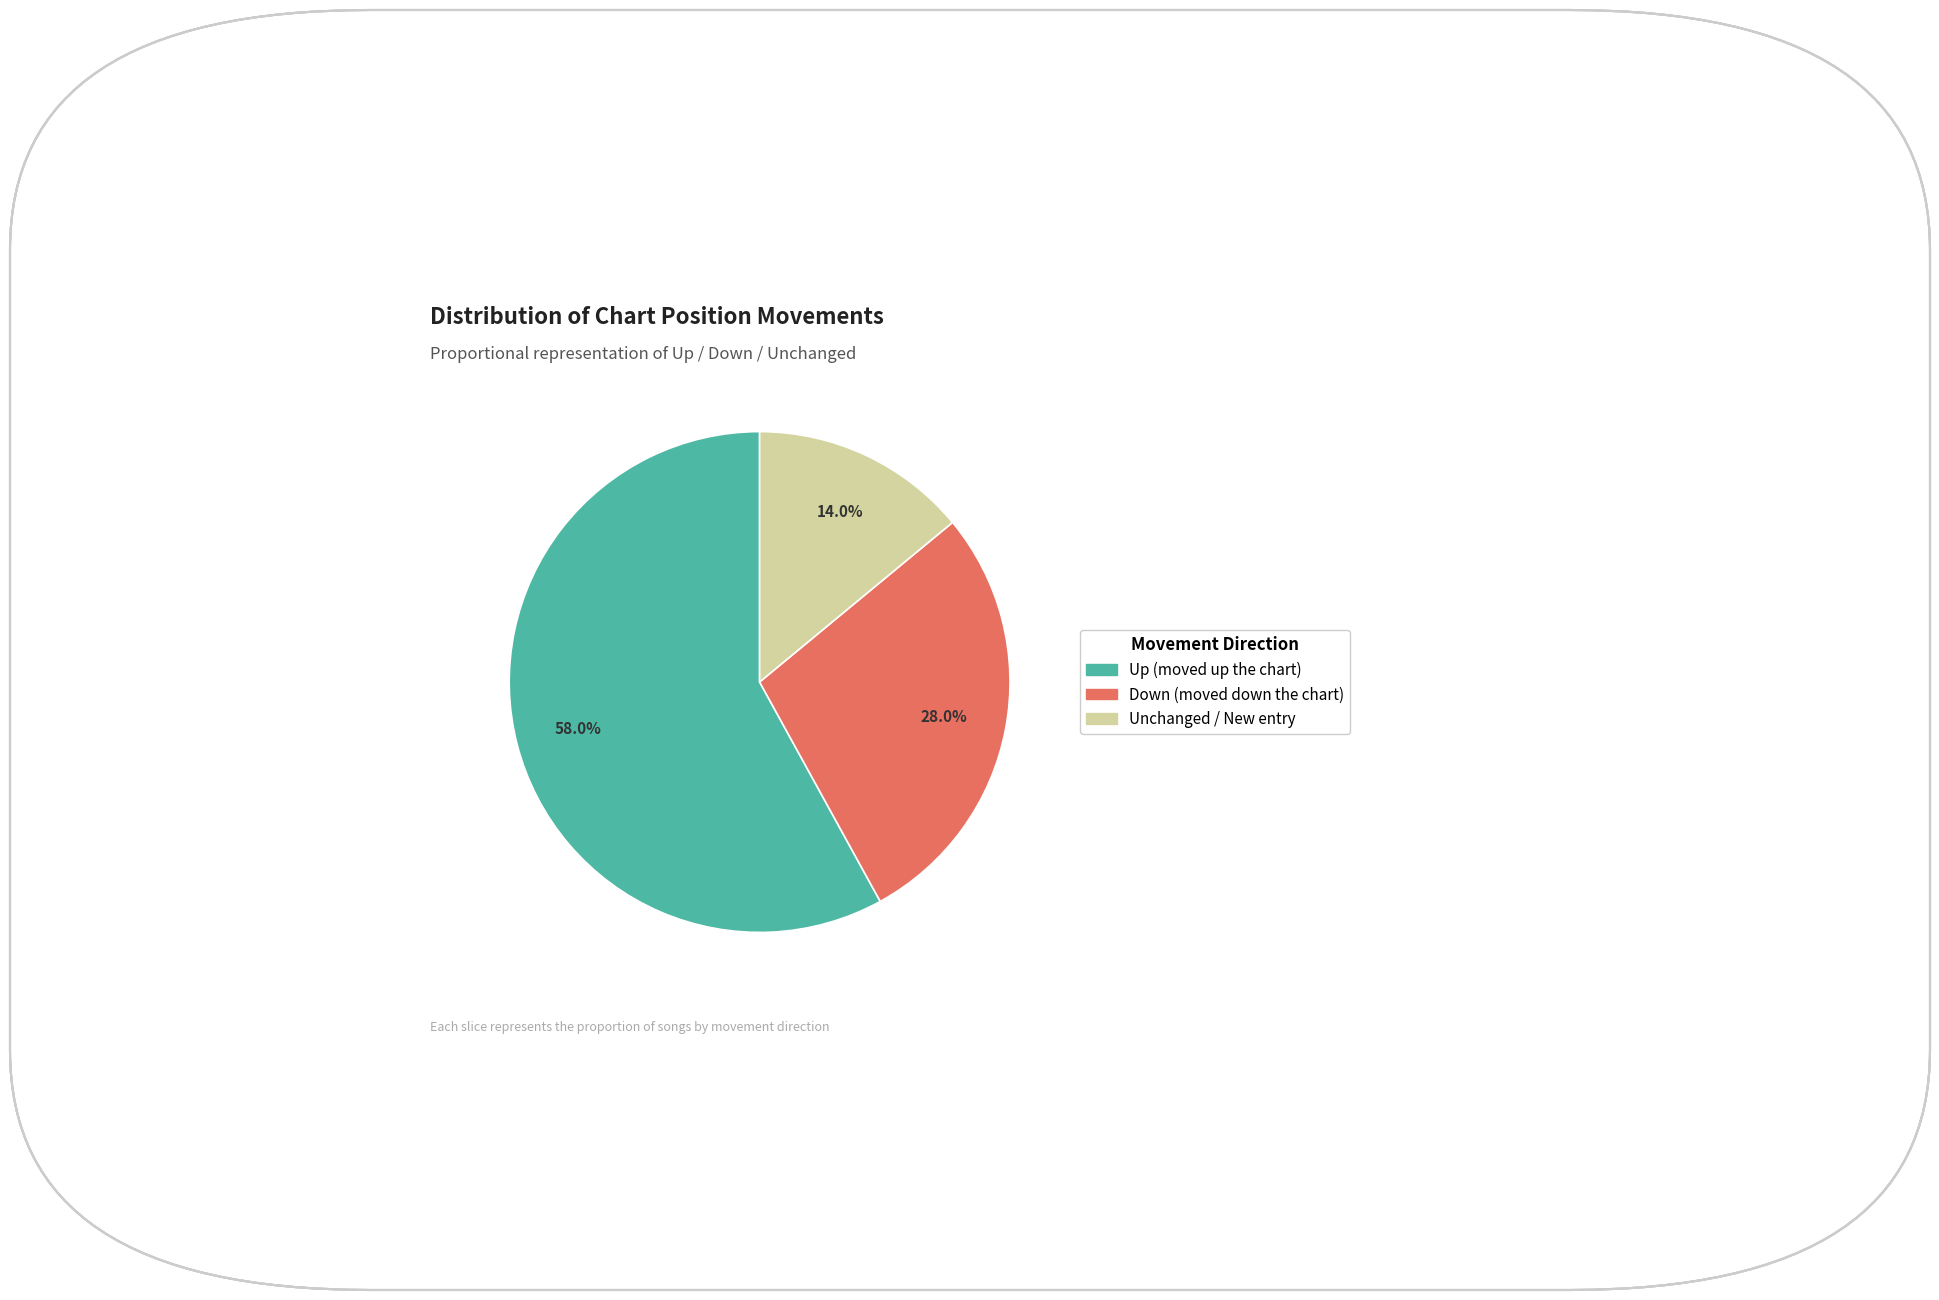

How many segments does this pie chart have?

3